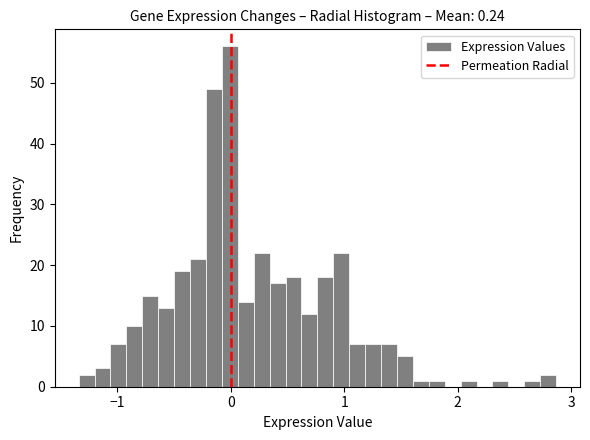

Around what value on the x-axis is the tallest bar? Give the approximate position of its centre, as read against the axis.

0.0